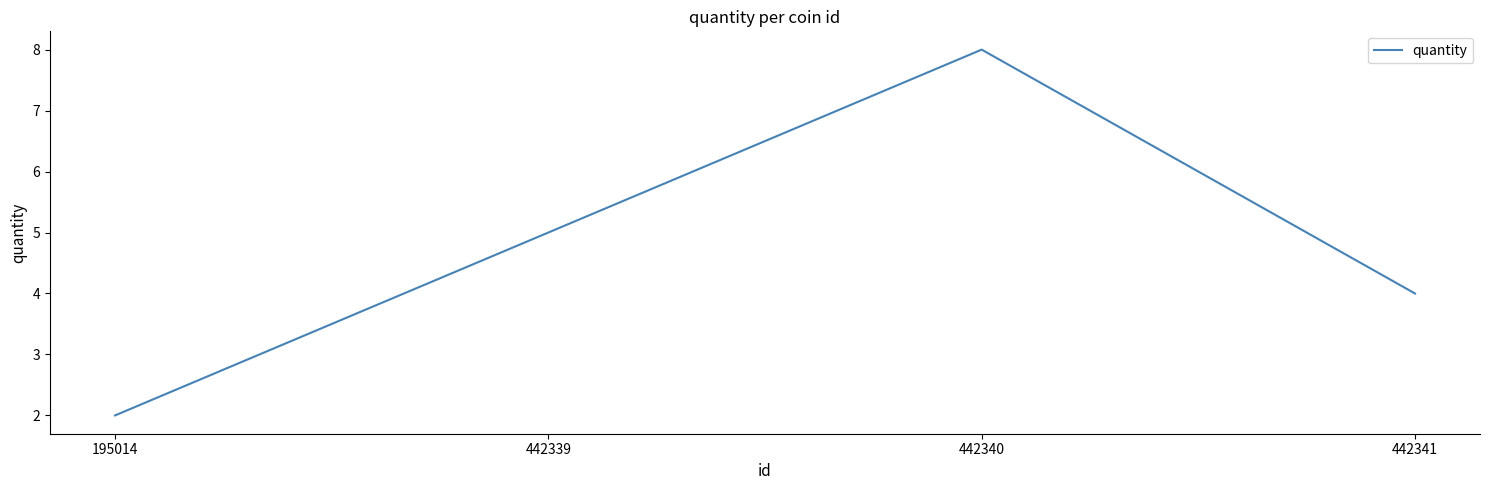

At which category does the data reach its first local peak?

442340